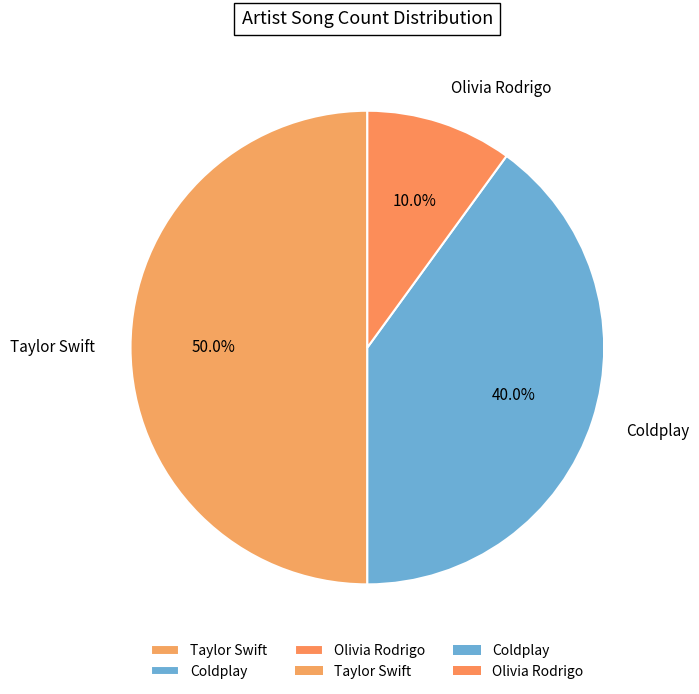

Does Olivia Rodrigo account for over 50% of the chart?

No